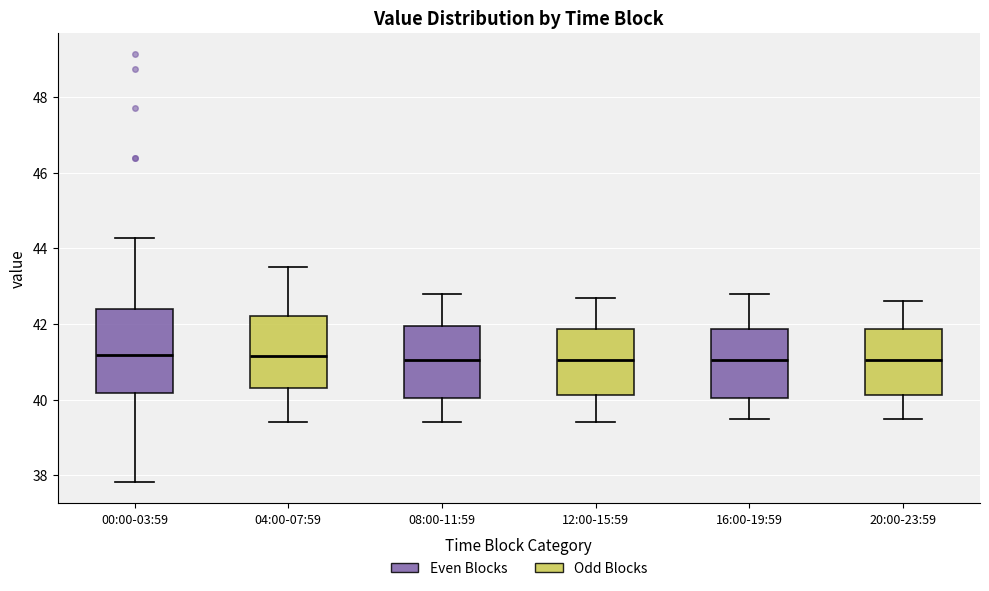

Reading left to right, transcribe this box plot: for each box, give where its median line is, the range the box spans, and where its two whiskers end, as read against the y-axis. The values are not printed on the chart, so give them approximately, as read against the axis.

00:00-03:59: median 41.2, box 40.2 to 42.4, whiskers 37.8 to 44.2
04:00-07:59: median 41.2, box 40.4 to 42.2, whiskers 39.4 to 43.6
08:00-11:59: median 41.0, box 40.0 to 42.0, whiskers 39.4 to 42.8
12:00-15:59: median 41.0, box 40.2 to 41.8, whiskers 39.4 to 42.8
16:00-19:59: median 41.0, box 40.0 to 41.8, whiskers 39.6 to 42.8
20:00-23:59: median 41.0, box 40.2 to 41.8, whiskers 39.6 to 42.6